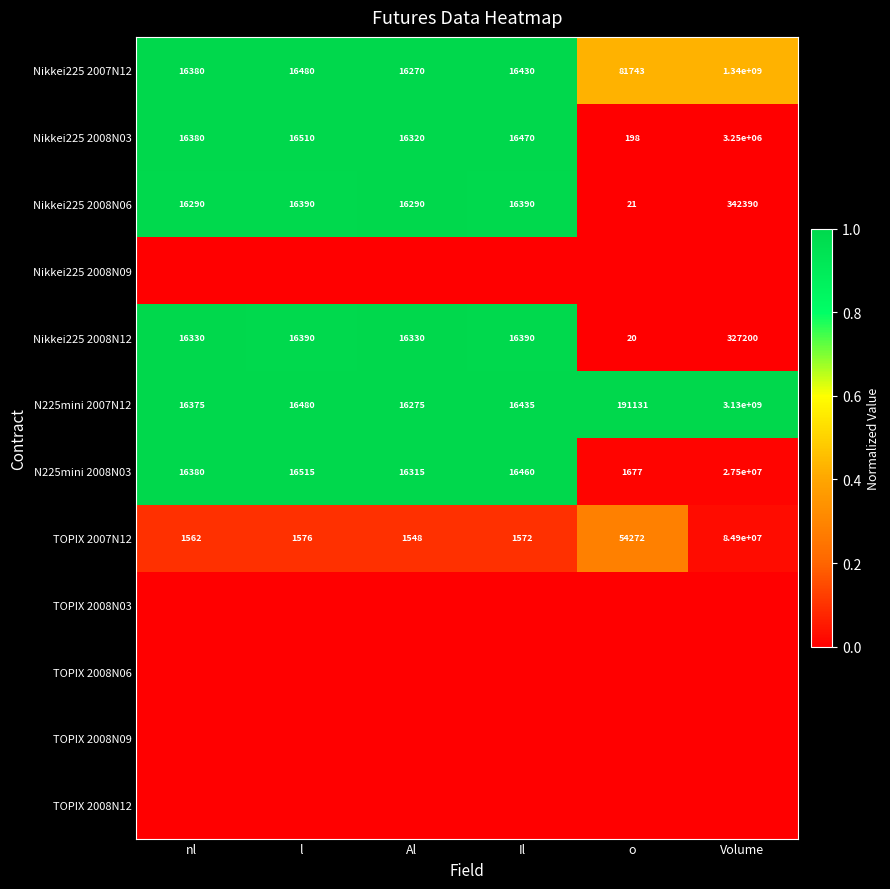

At which label is N225mini 2008N03 closest to 13750838?

l